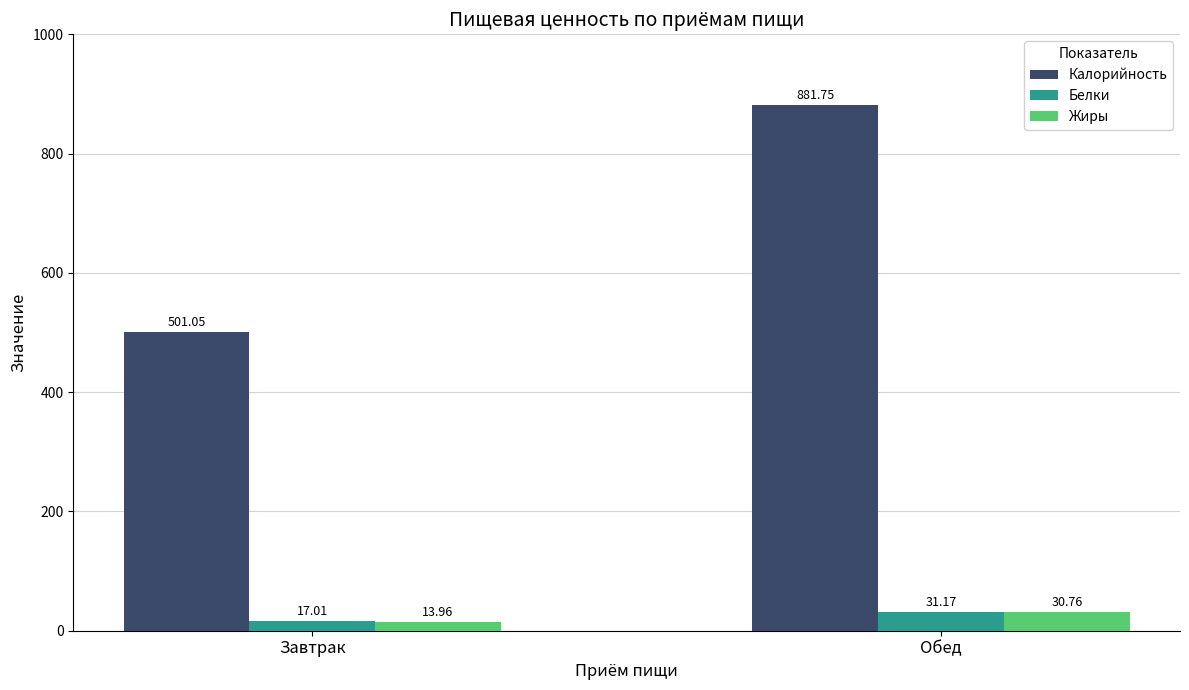

What is the label of the 2nd bar from the right?

Завтрак